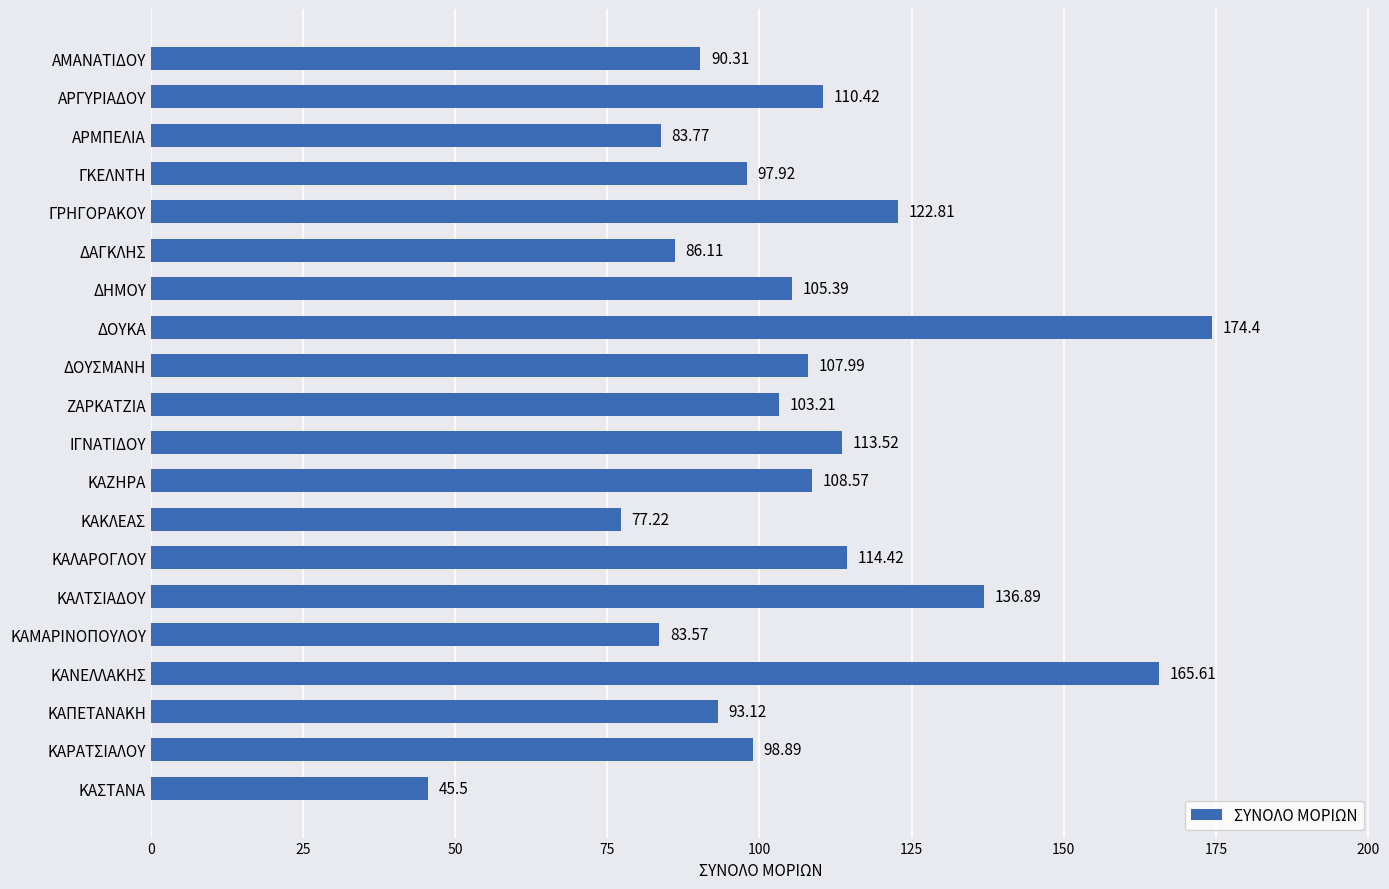

What is the smallest value displayed?

45.5